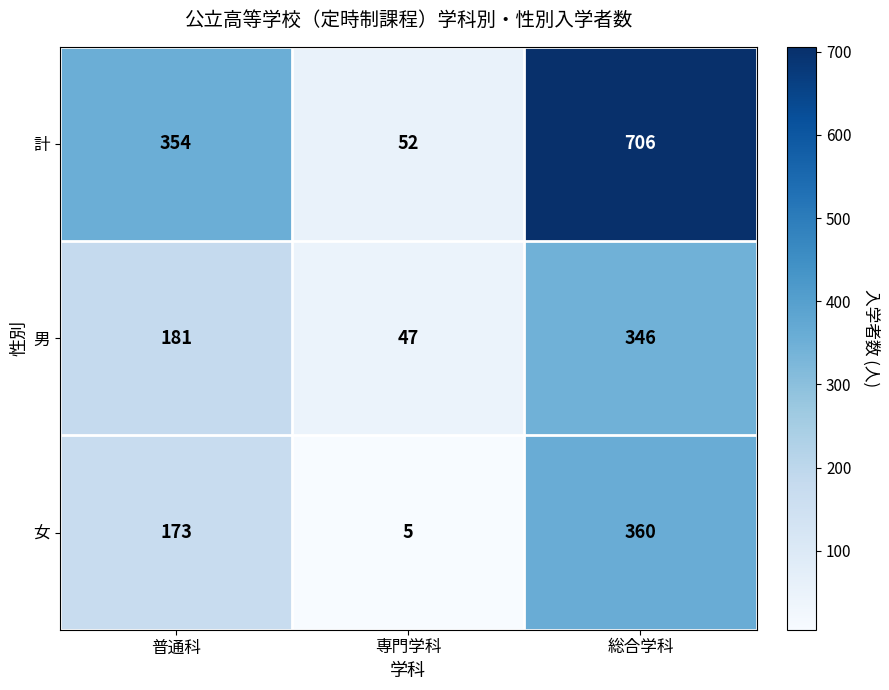

What value does the 計 series have at 専門学科, to the nearest 100?

100